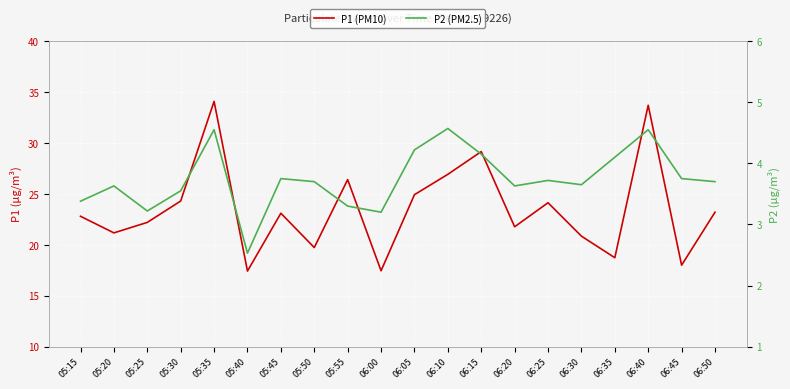

Reading right to left, transcribe all the data shown in this chart.

P1 (PM10): 06:50=23.2	06:45=18.0	06:40=33.7	06:35=18.7	06:30=20.9	06:25=24.1	06:20=21.8	06:15=29.1	06:10=26.9	06:05=24.9	06:00=17.4	05:55=26.4	05:50=19.7	05:45=23.1	05:40=17.4	05:35=34.1	05:30=24.3	05:25=22.2	05:20=21.2	05:15=22.8
P2 (PM2.5): 06:50=3.7	06:45=3.8	06:40=4.5	06:35=4.1	06:30=3.6	06:25=3.7	06:20=3.6	06:15=4.2	06:10=4.6	06:05=4.2	06:00=3.2	05:55=3.3	05:50=3.7	05:45=3.8	05:40=2.5	05:35=4.5	05:30=3.5	05:25=3.2	05:20=3.6	05:15=3.4